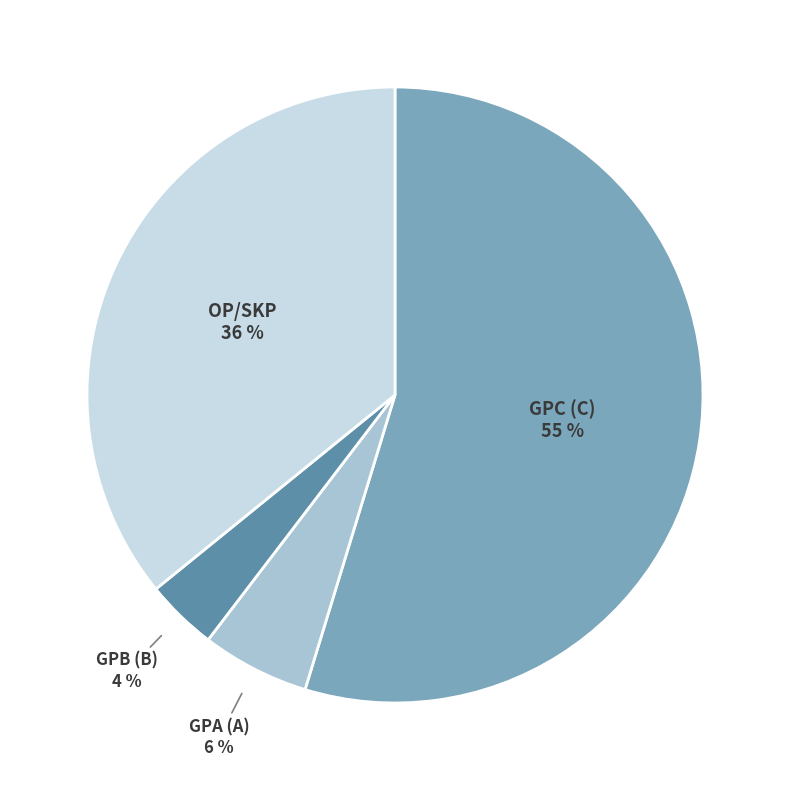

Is the sum of GPC (C) and OP/SKP greater than half?

Yes